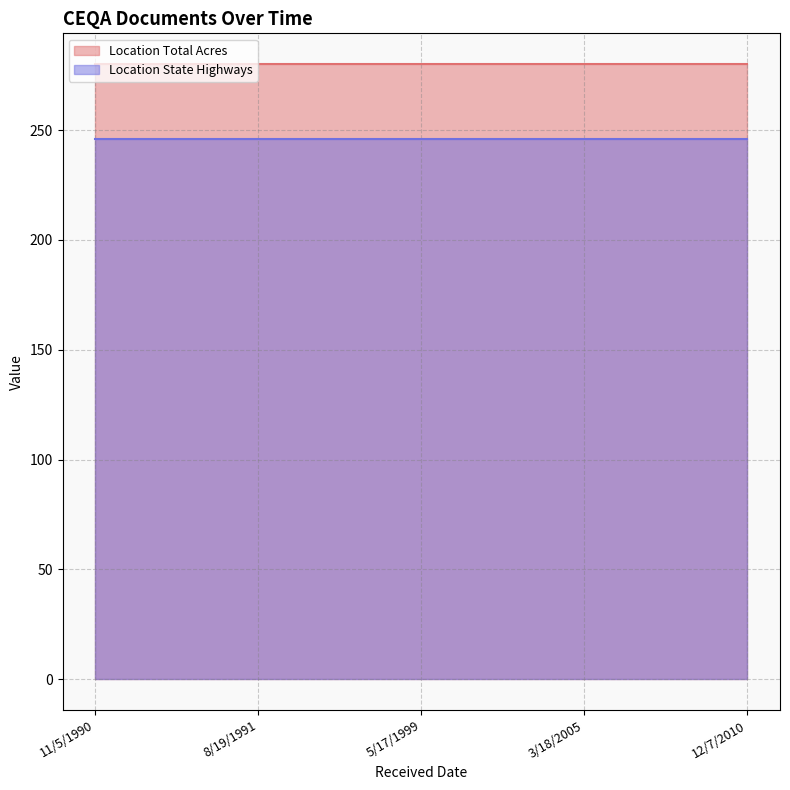

Is it true that Location Total Acres equals 421 at 12/7/2010?

False